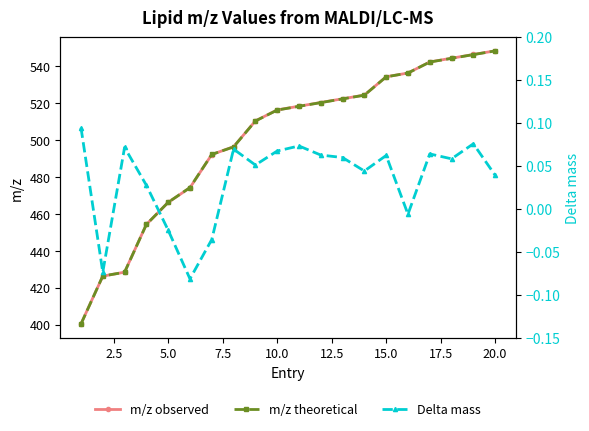

True or false: m/z observed and Delta mass intersect in this chart.

False